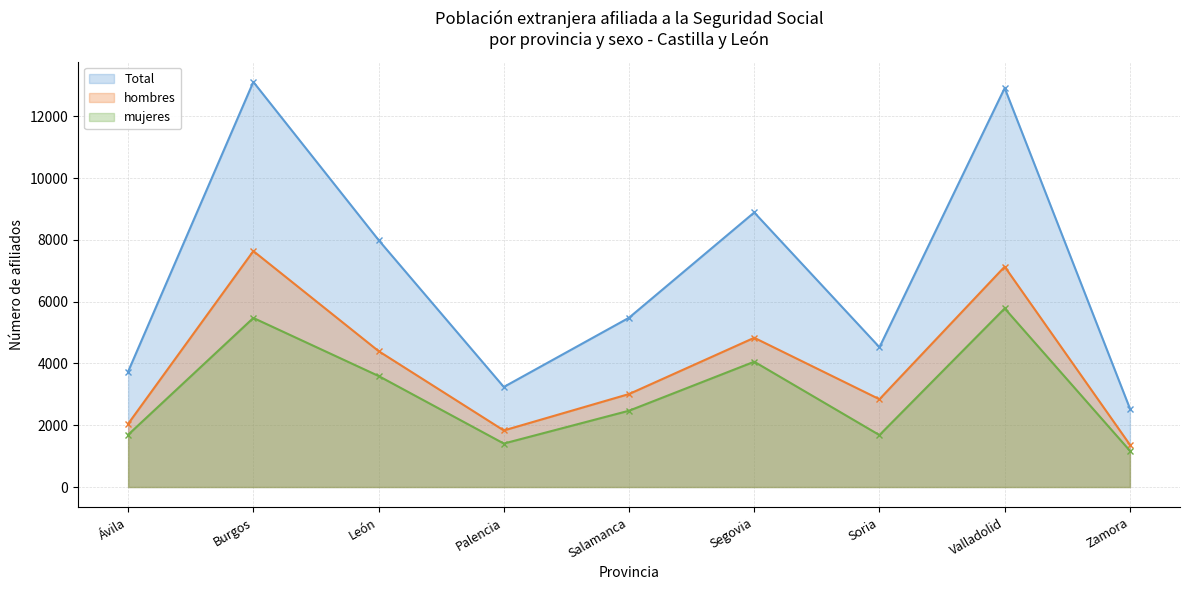

What is the sum of the Total values at Salamanca and León?

13480